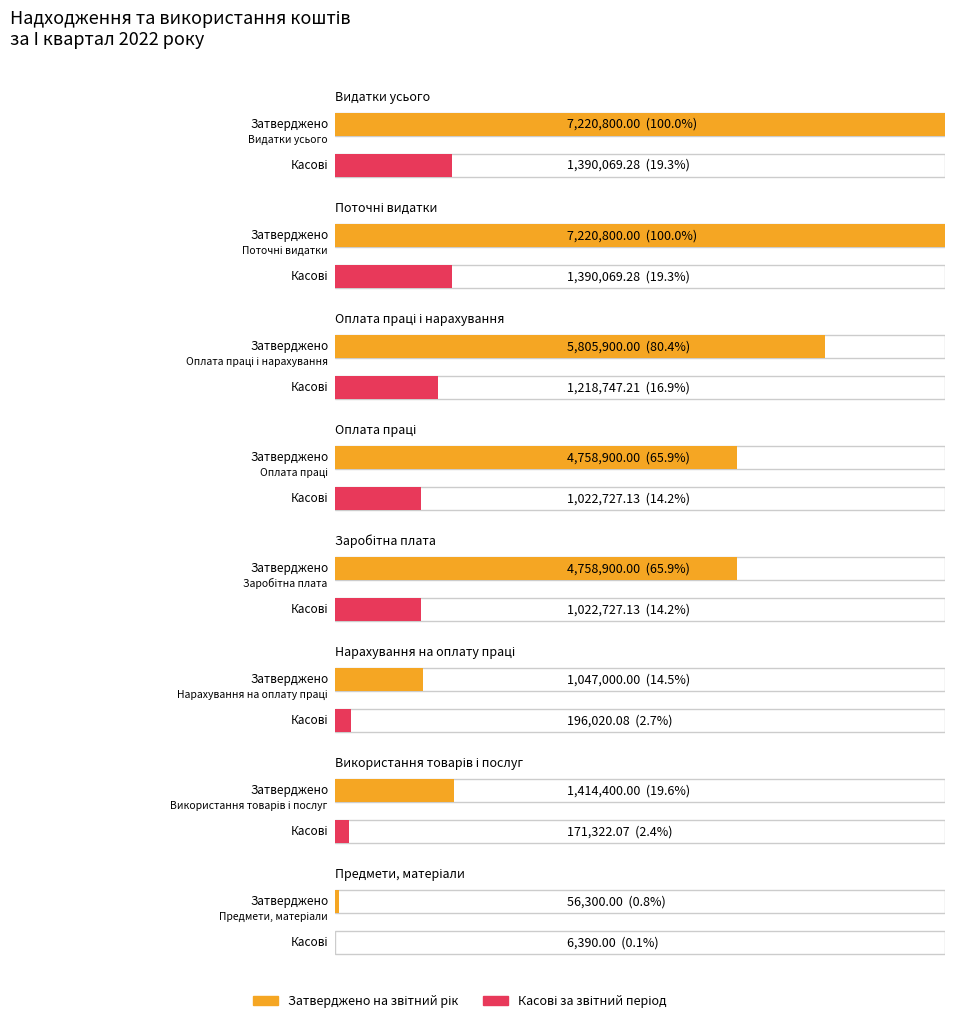

Which category has the lowest value in the Касові за звітний період series?

Предмети, матеріали